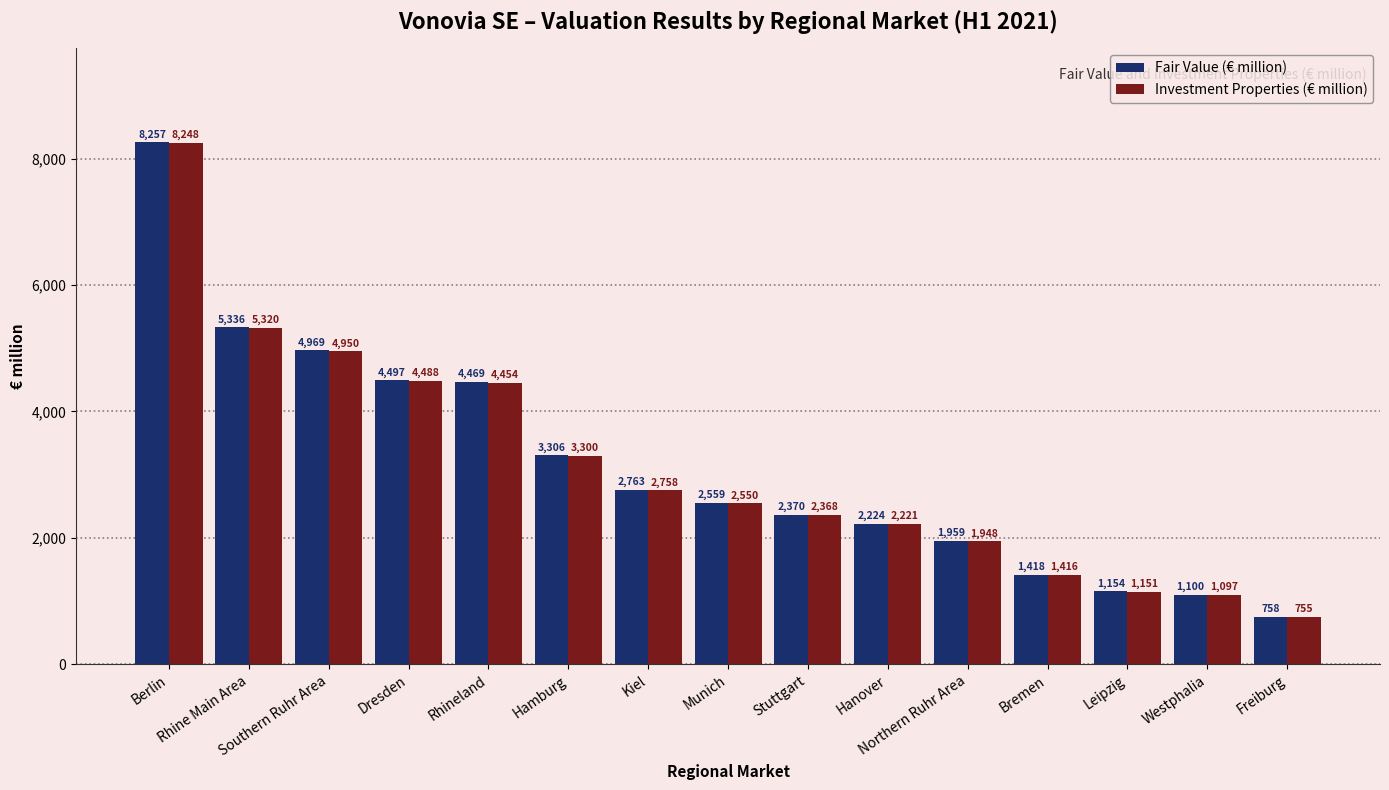

How many bars are there in each group?

2